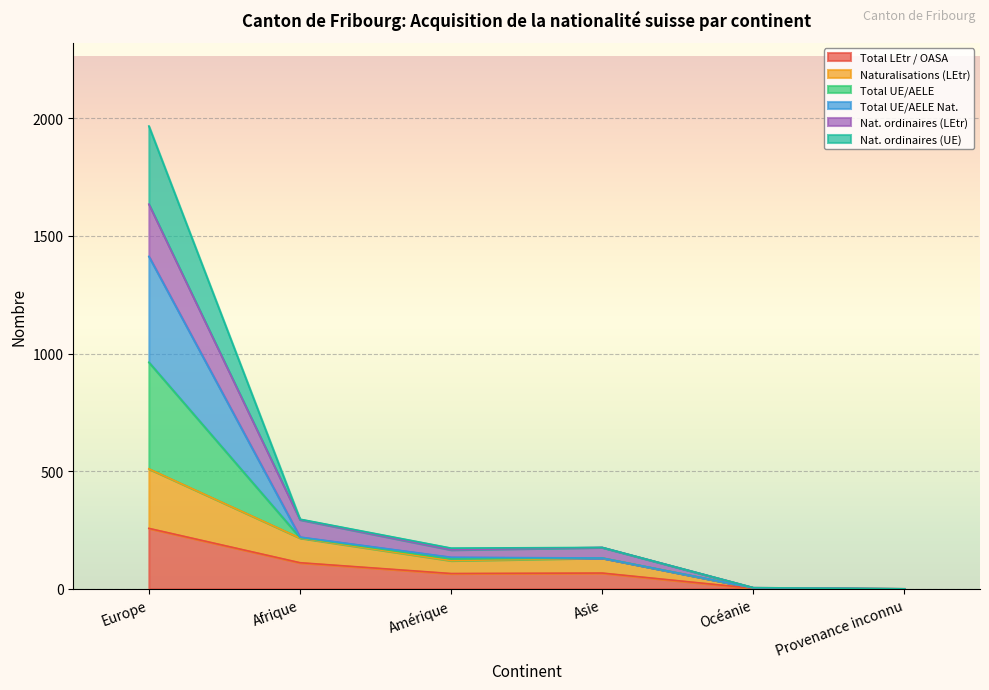

List the labels in order of Nat. ordinaires (UE) value, largest first.

Europe, Afrique, Asie, Amérique, Océanie, Provenance inconnu